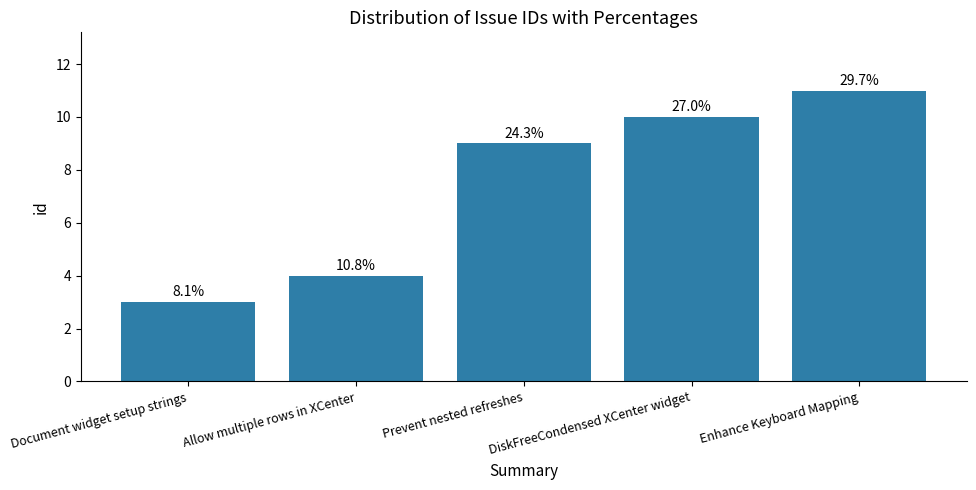

Which label corresponds to the smallest value in the chart?

Document widget setup strings